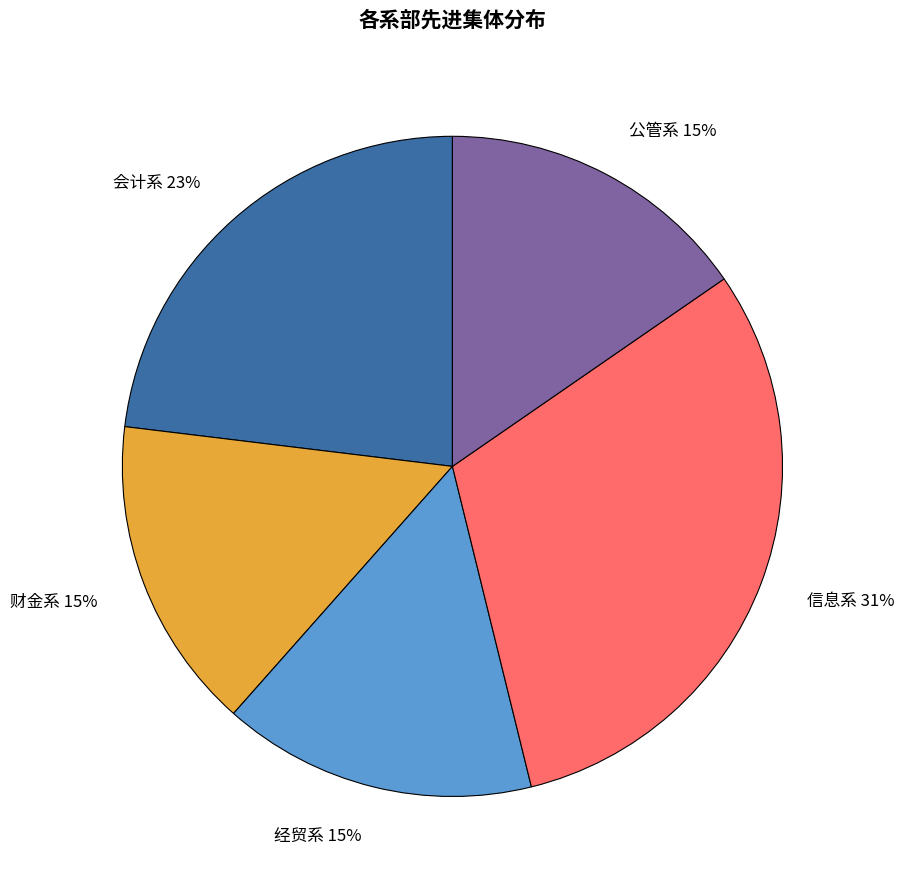

Does 公管系 account for over 50% of the chart?

No